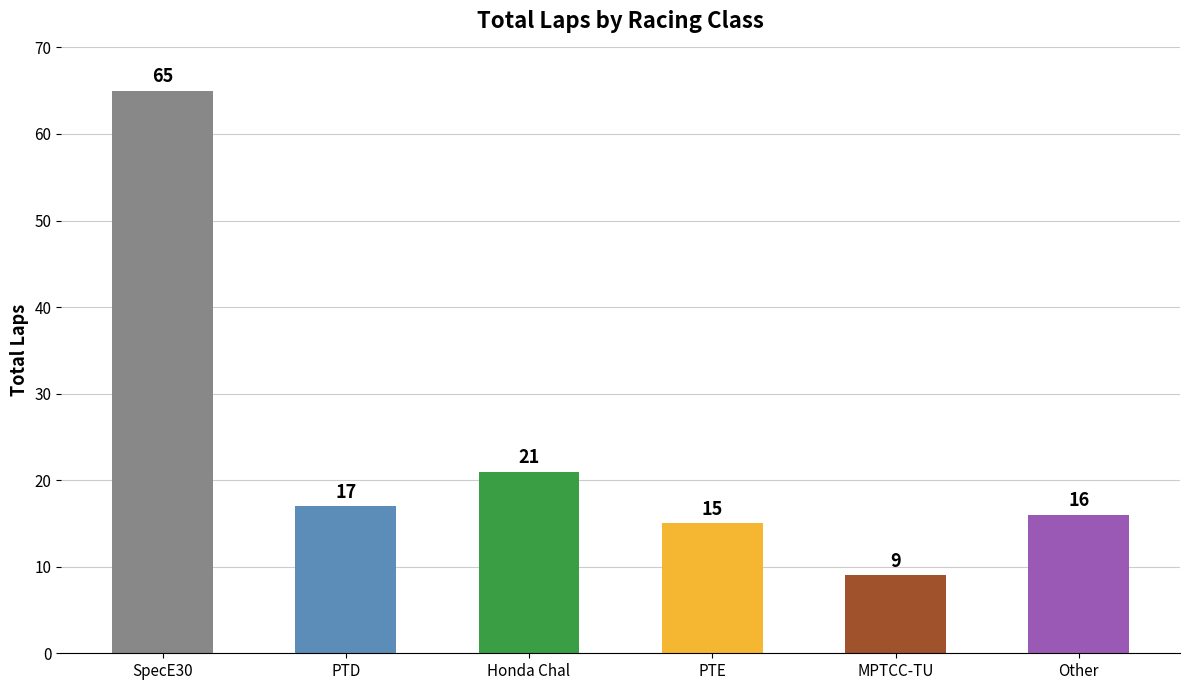

Reading left to right, list all the values displayed in this chart.

SpecE30=65	PTD=17	Honda Chal=21	PTE=15	MPTCC-TU=9	Other=16